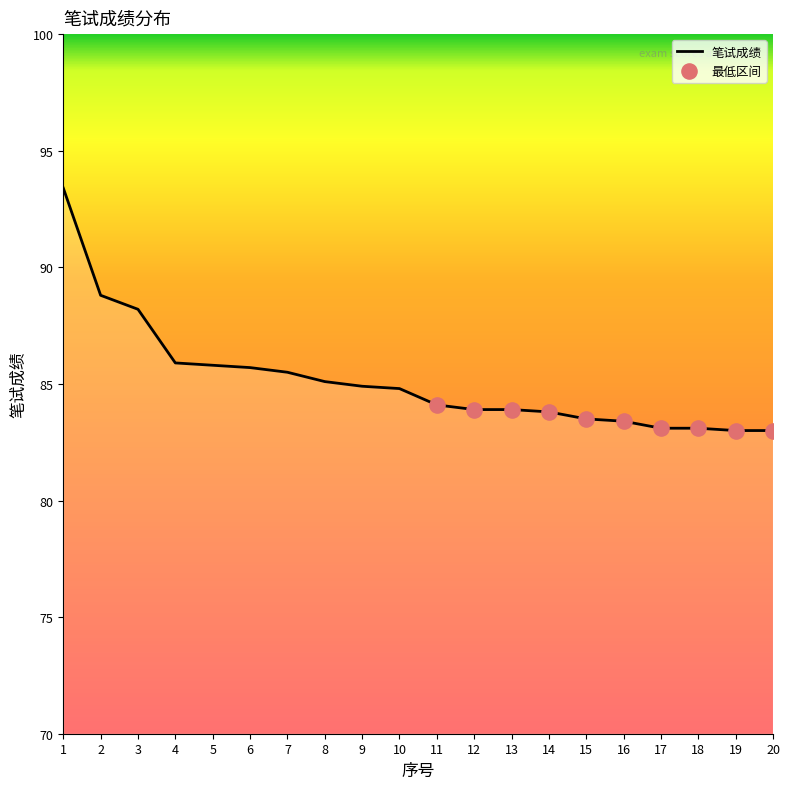

Which has a higher value, 20 or 2?

2